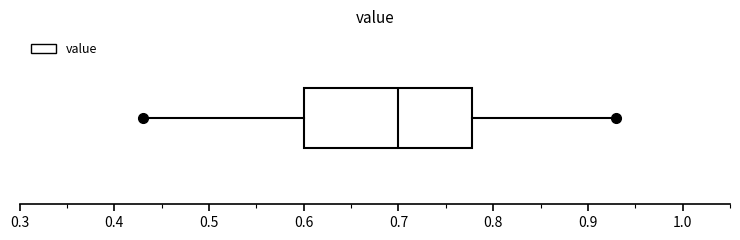

Read this box plot against the x-axis: the position of the median line, the range covered by the box, and the ends of both whiskers. The values are not printed on the chart, so give them approximately, as read against the axis.

median 0.70, box 0.60 to 0.78, whiskers 0.43 to 0.93